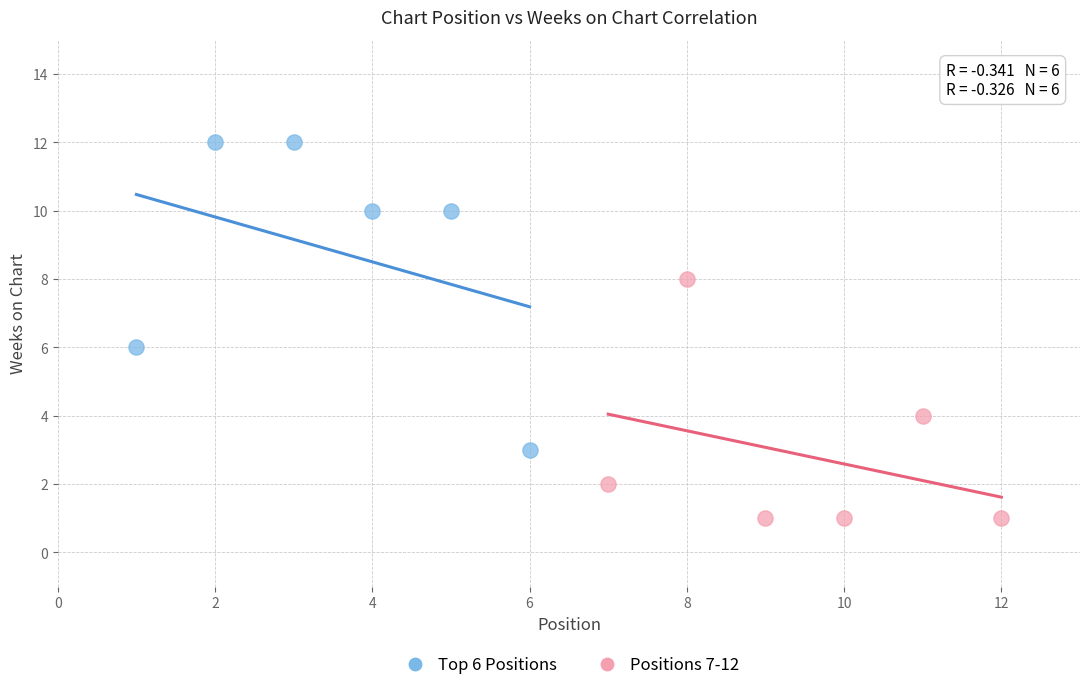

Which series has the widest spread of Y values?

Top 6 Positions